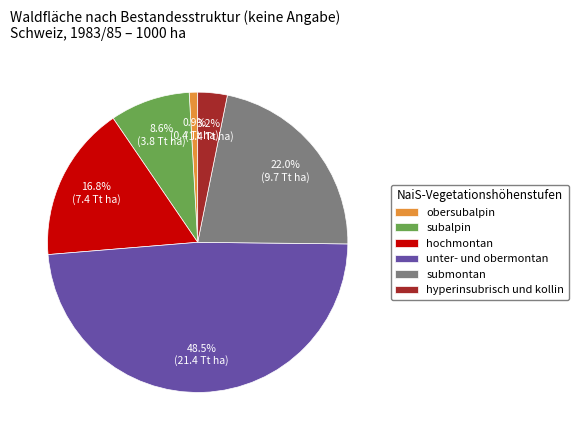

Does obersubalpin account for over 50% of the chart?

No